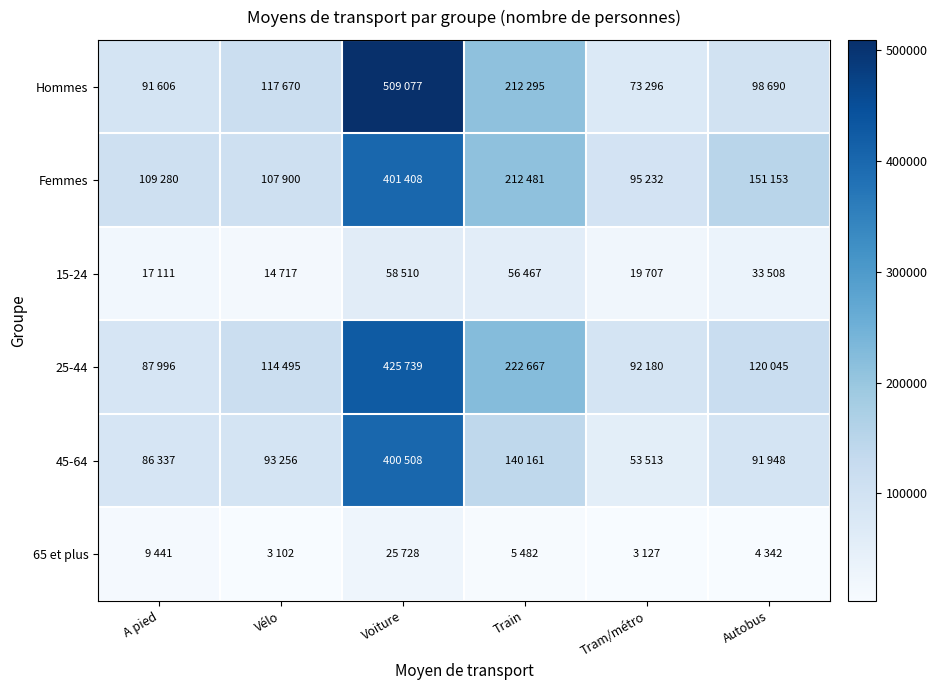

Which label corresponds to the largest value in the chart?

Voiture